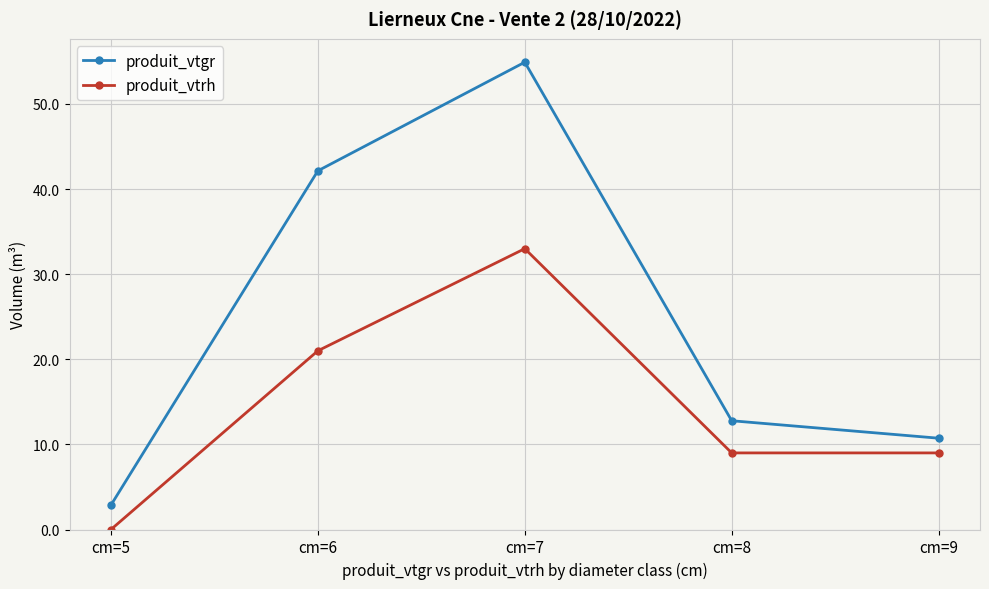

What is the difference between the maximum and minimum values in the produit_vtgr series?

52.0